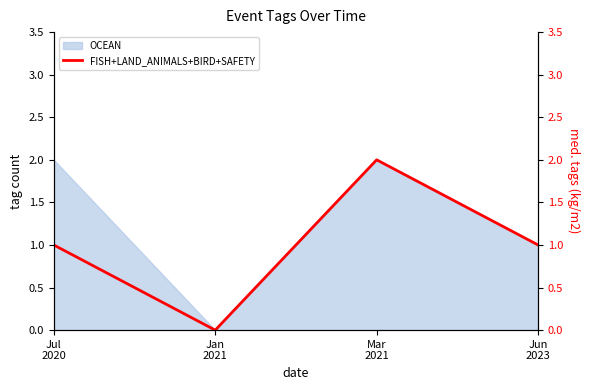

The value at Jun
2023 is 1. True or false?

True